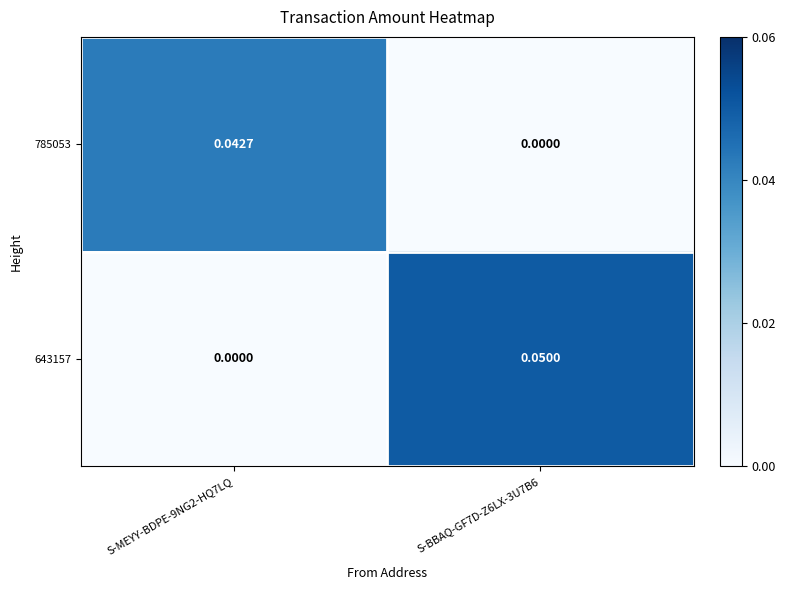

How many distinct data groups are displayed?

2